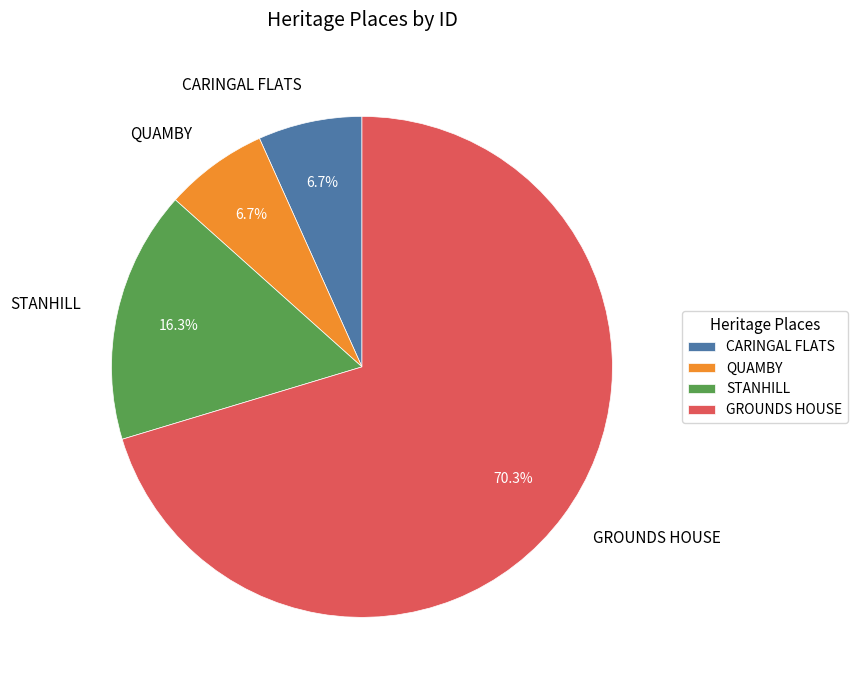

Which category has the biggest portion of the pie?

GROUNDS HOUSE